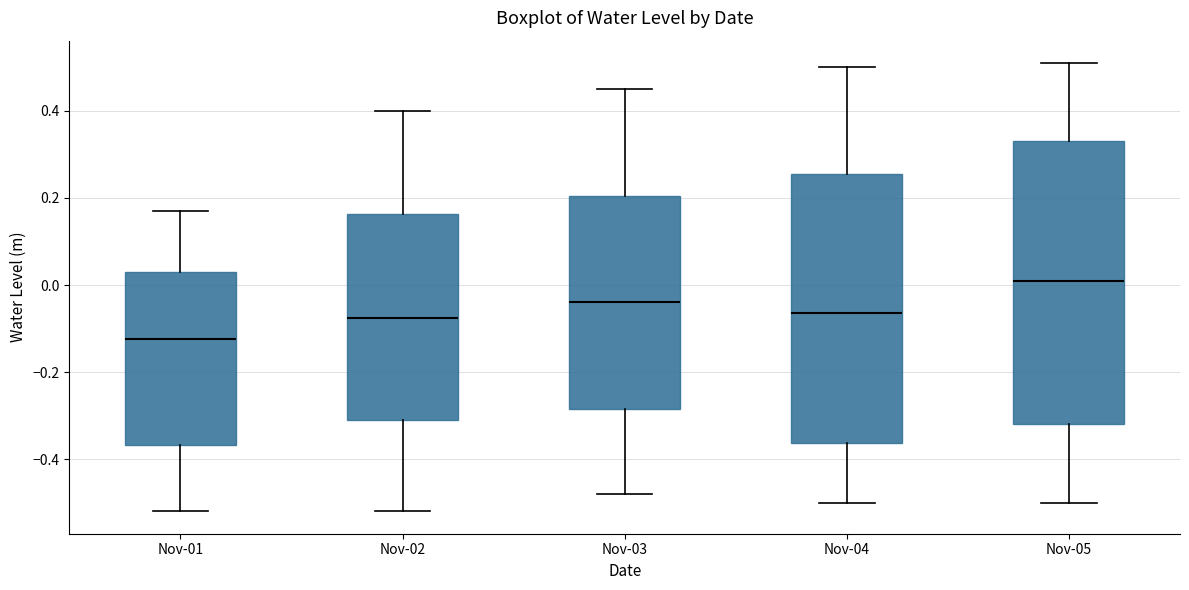

Reading left to right, transcribe this box plot: for each box, give where its median line is, the range the box spans, and where its two whiskers end, as read against the y-axis. The values are not printed on the chart, so give them approximately, as read against the axis.

Nov-01: median -0.12, box -0.36 to 0.04, whiskers -0.52 to 0.18
Nov-02: median -0.08, box -0.30 to 0.16, whiskers -0.52 to 0.40
Nov-03: median -0.04, box -0.28 to 0.20, whiskers -0.48 to 0.46
Nov-04: median -0.06, box -0.36 to 0.26, whiskers -0.50 to 0.50
Nov-05: median 0.02, box -0.32 to 0.34, whiskers -0.50 to 0.52